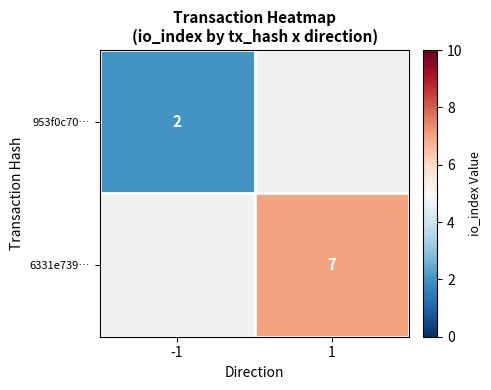

What is the greatest value displayed?

7.0